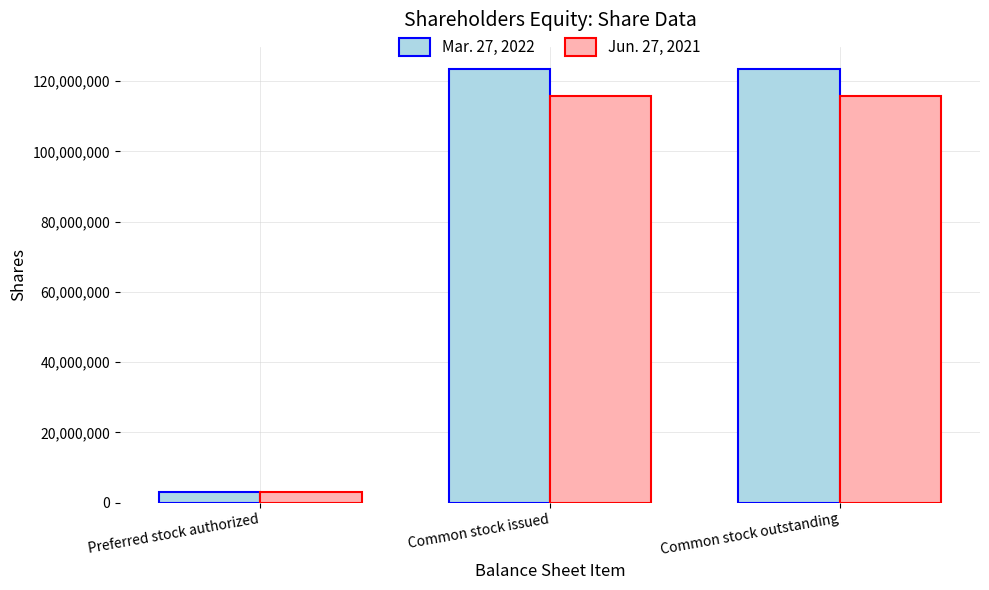

Which category has the lowest value in the Mar. 27, 2022 series?

Preferred stock authorized